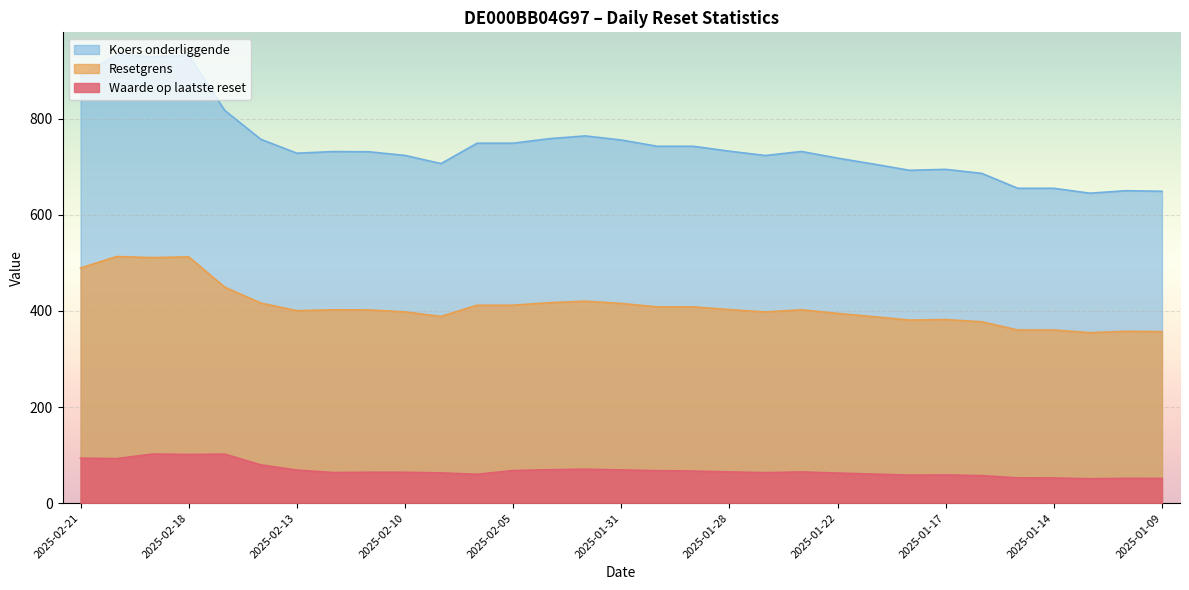

Between 2025-02-20 and 2025-02-10, which series saw the biggest shift?

Resetgrens